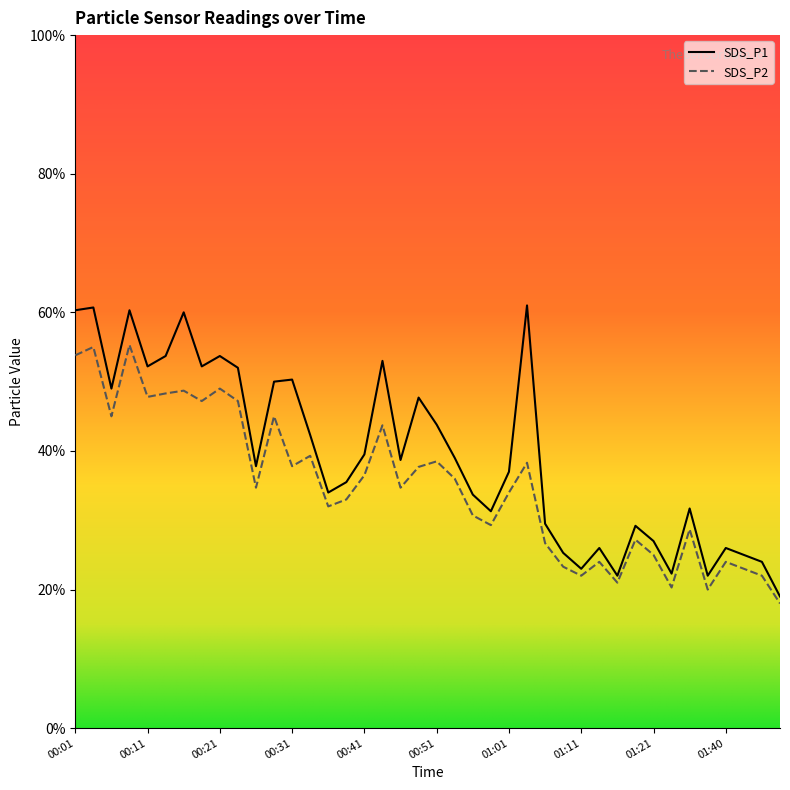

What are all the series names shown in the legend?

SDS_P1, SDS_P2